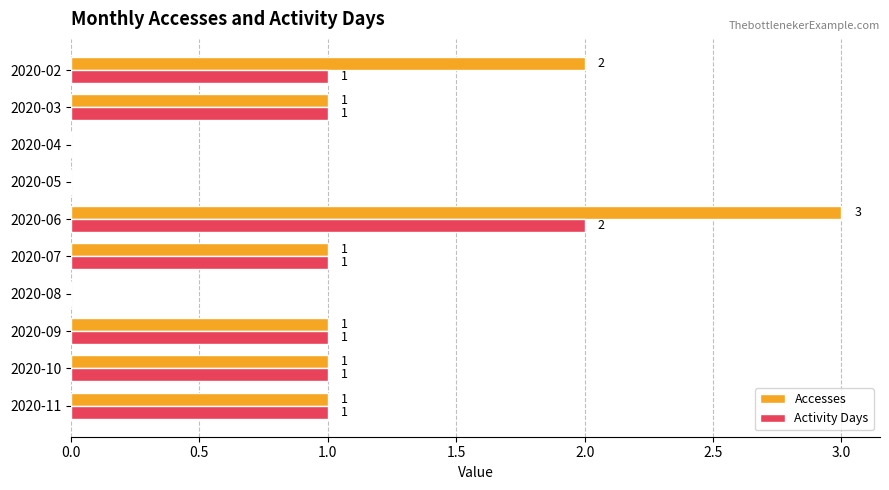

Which label corresponds to the largest value in the chart?

2020-06